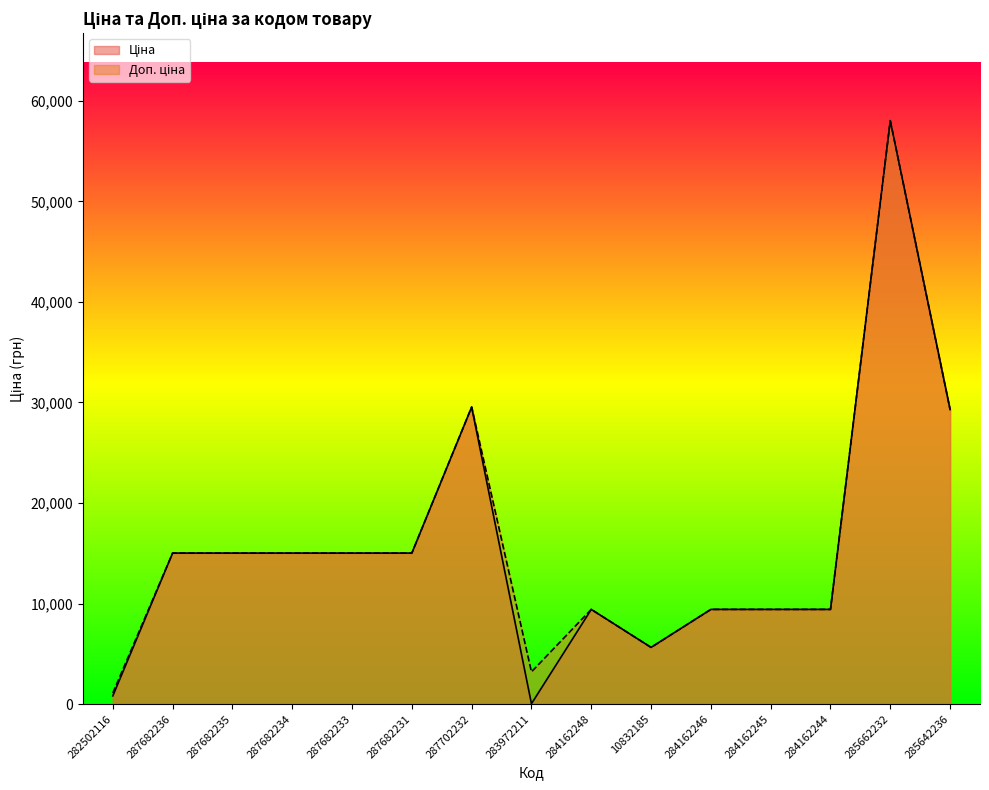

How many categories are shown in the chart?

15